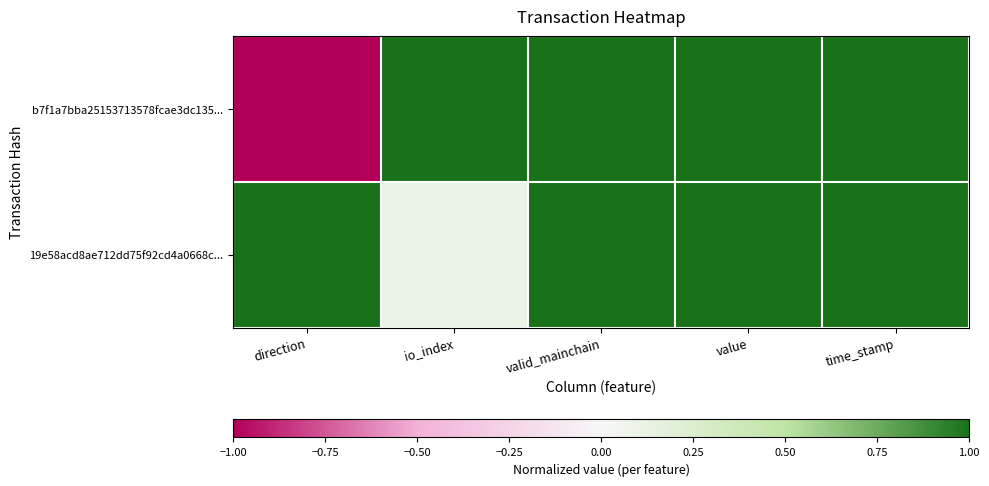

Reading left to right, transcribe all the data shown in this chart.

b7f1a7bba25153713578fcae3dc135...: direction=-1.0	io_index=1.0	valid_mainchain=1.0	value=1.0	time_stamp=1.0
19e58acd8ae712dd75f92cd4a0668c...: direction=1.0	io_index=0.1	valid_mainchain=1.0	value=1.0	time_stamp=1.0